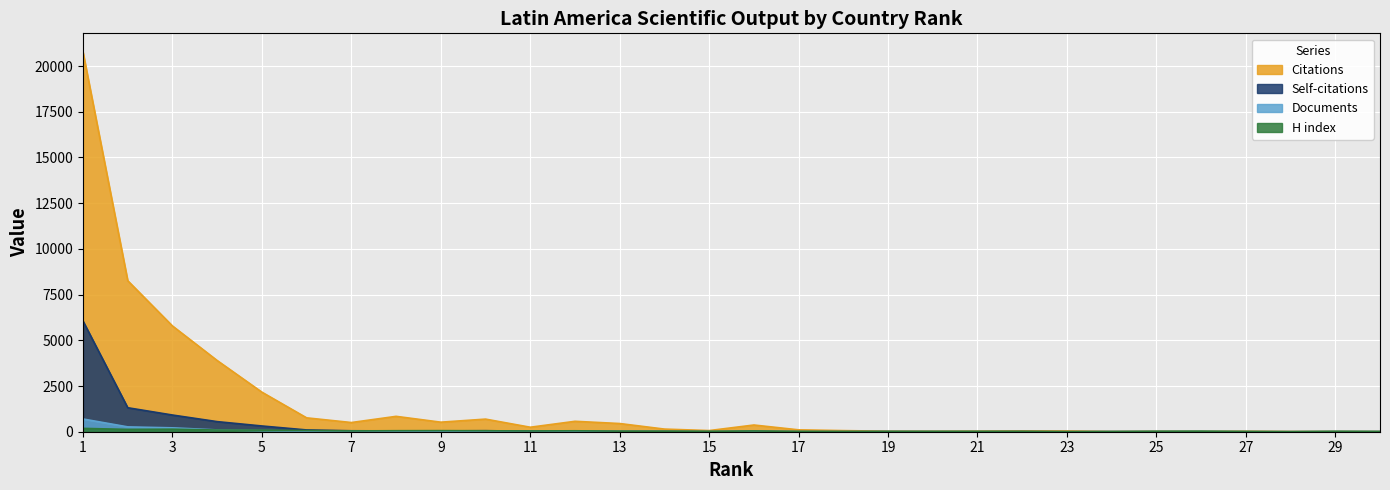

Where is the first local maximum for Self-citations?

10